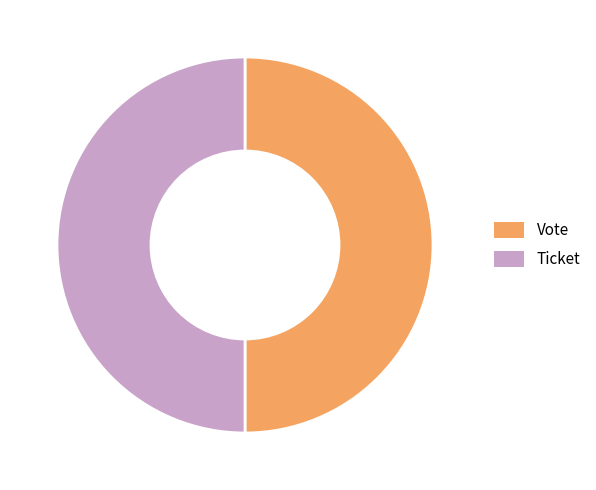

Approximately how many times larger is the value at Ticket compared to Vote?

1.0